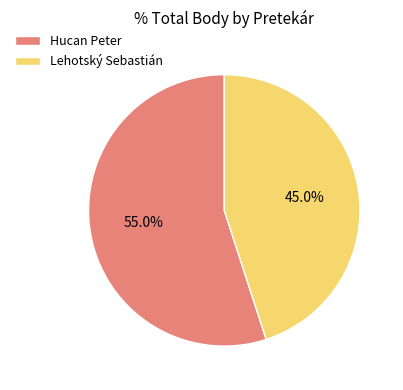

Approximately how many times larger is the value at Hucan Peter compared to Lehotský Sebastián?

1.2